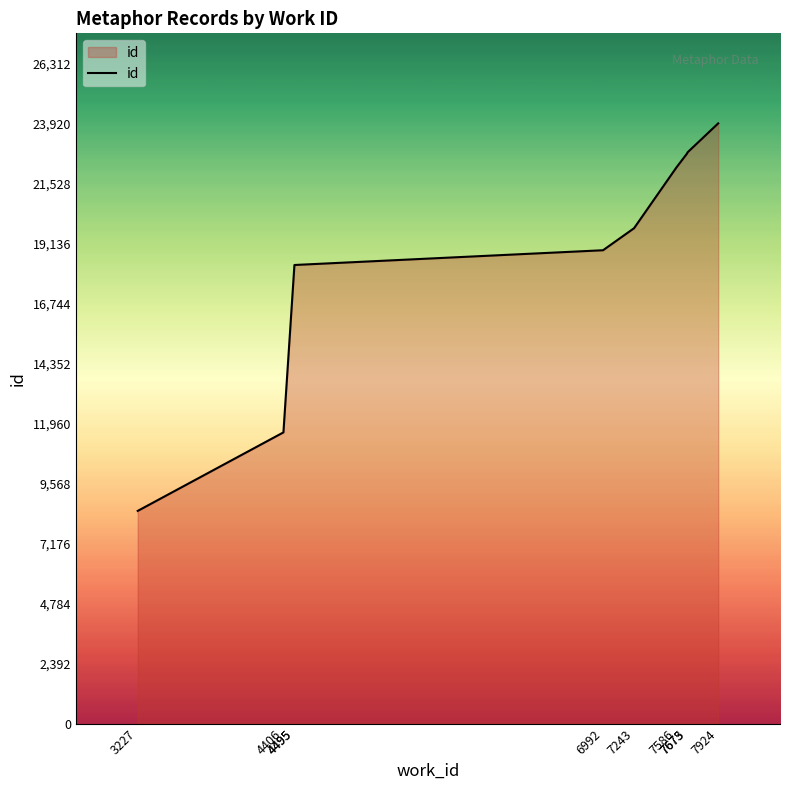

What is the maximum value shown in the chart?

23920